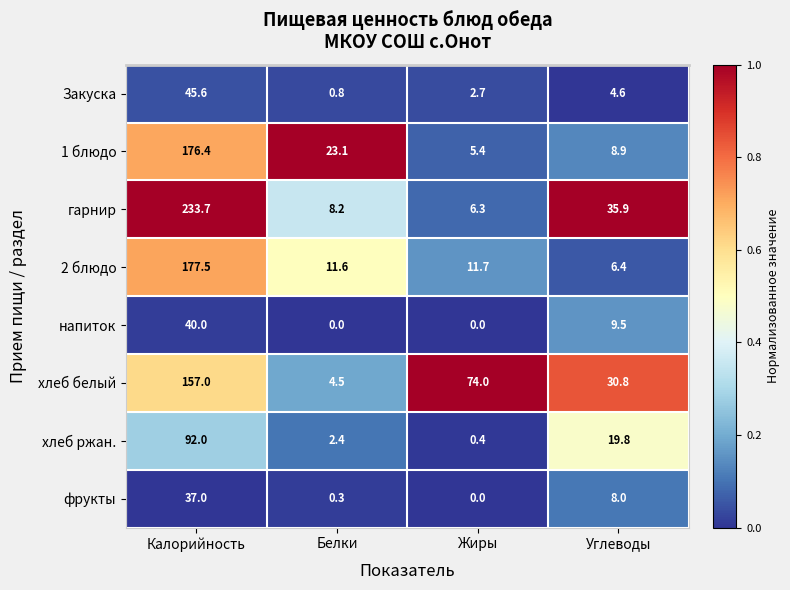

What is the sum of the хлеб ржан. values at Калорийность and Жиры?

92.4